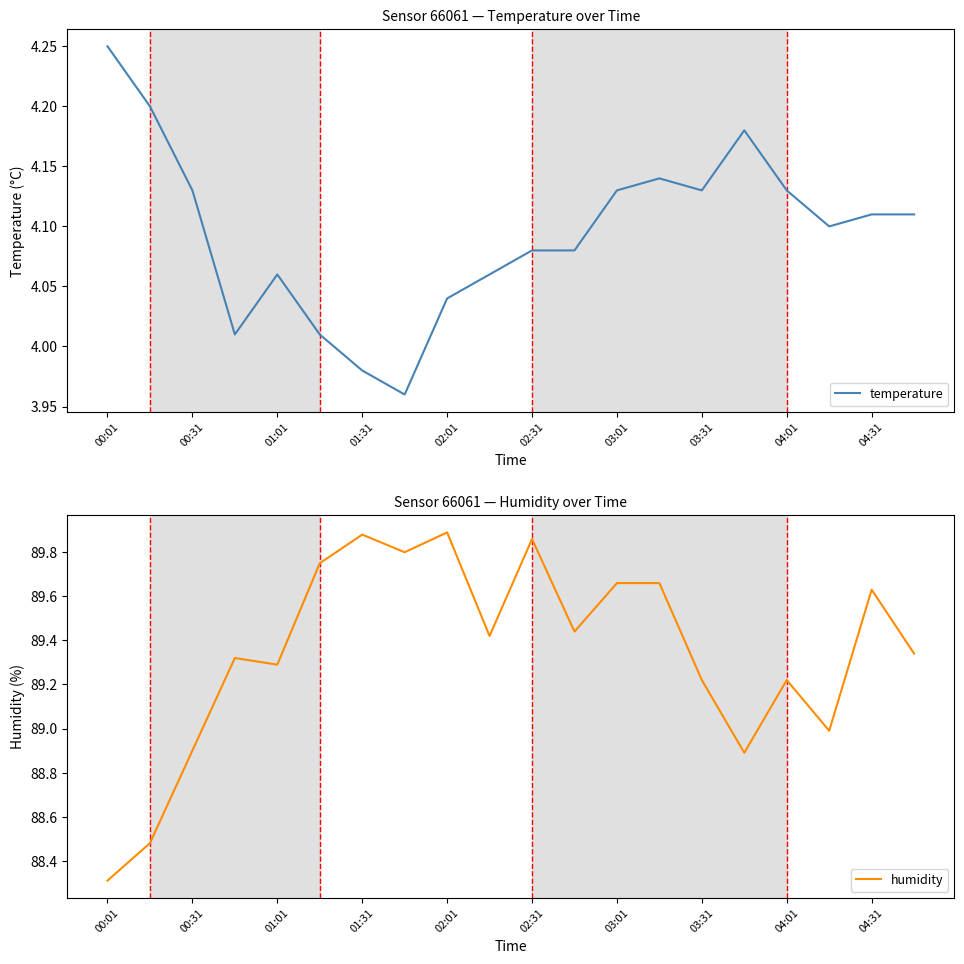

What is the lowest value of the humidity series?

88.3